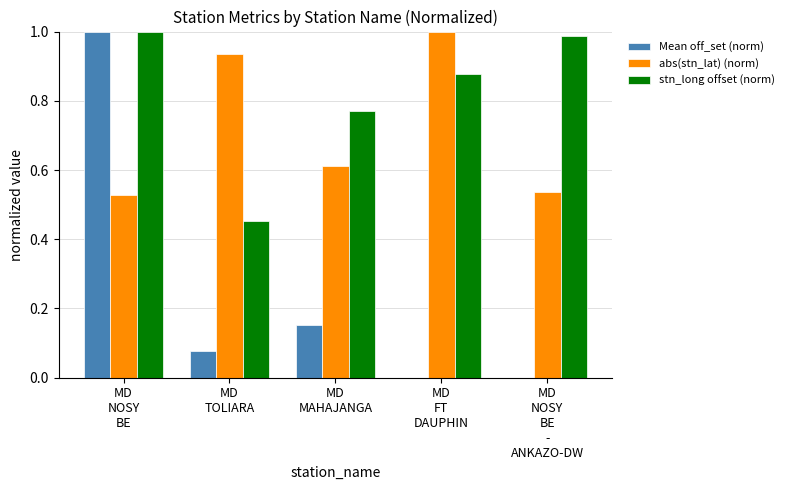

Is it true that stn_long offset (norm) equals 1.8 at MD
NOSY
BE?

False